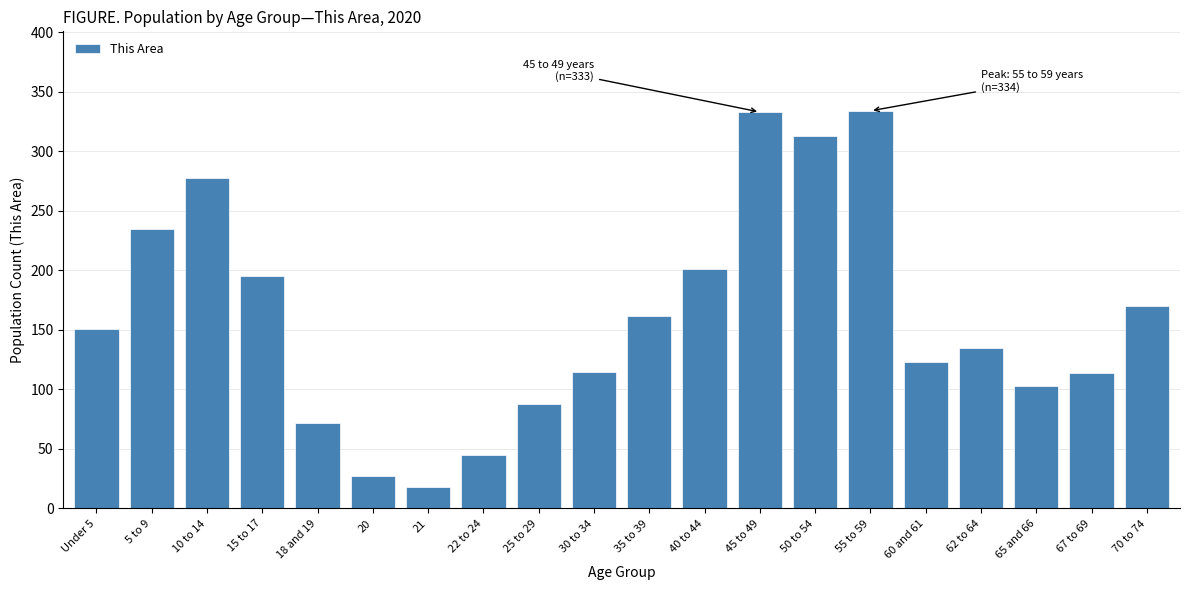

Which has a higher value, 15 to 17 or 21?

15 to 17